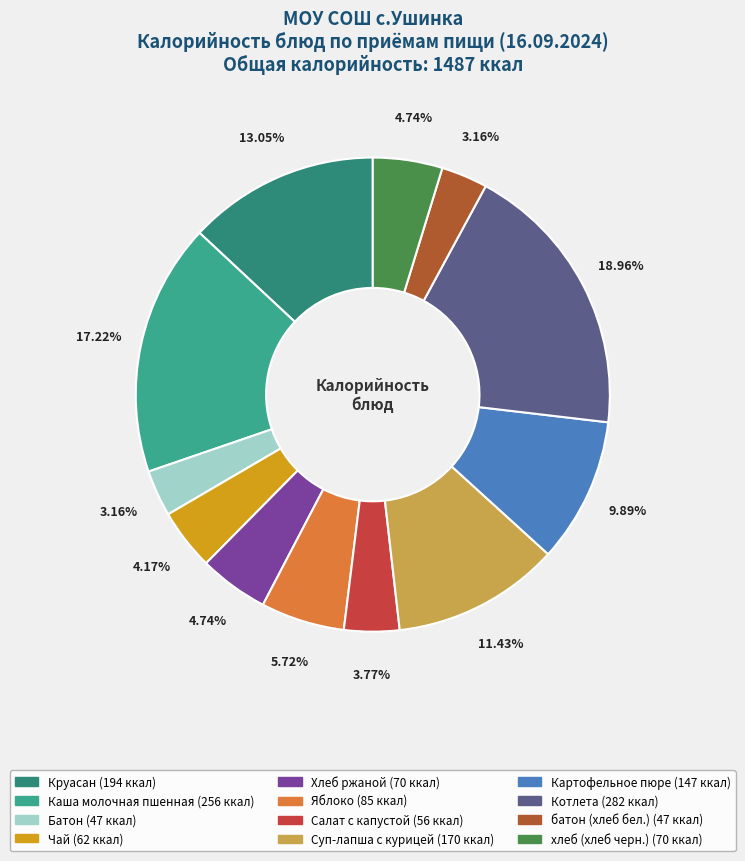

Between Хлеб ржаной and Яблоко, which is larger?

Яблоко